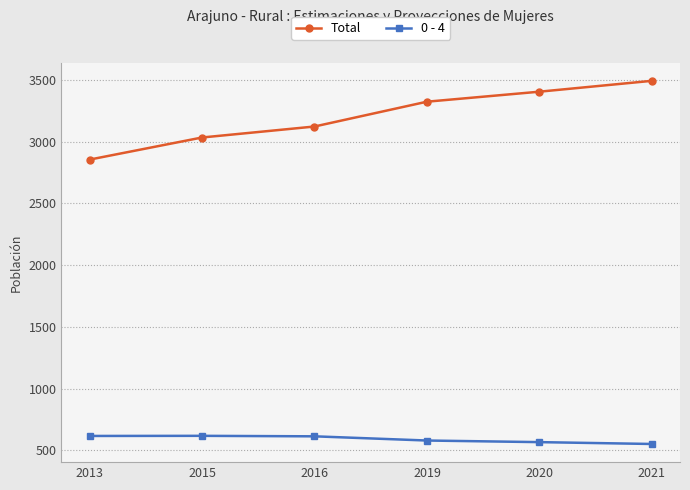

Does the chart have visible grid lines?

Yes